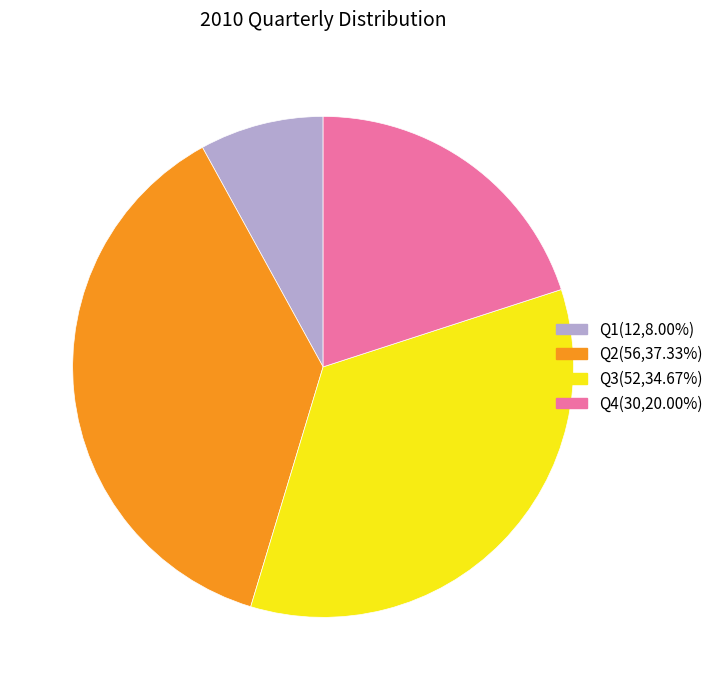

Is the sum of Q3 and Q1 greater than half?

No